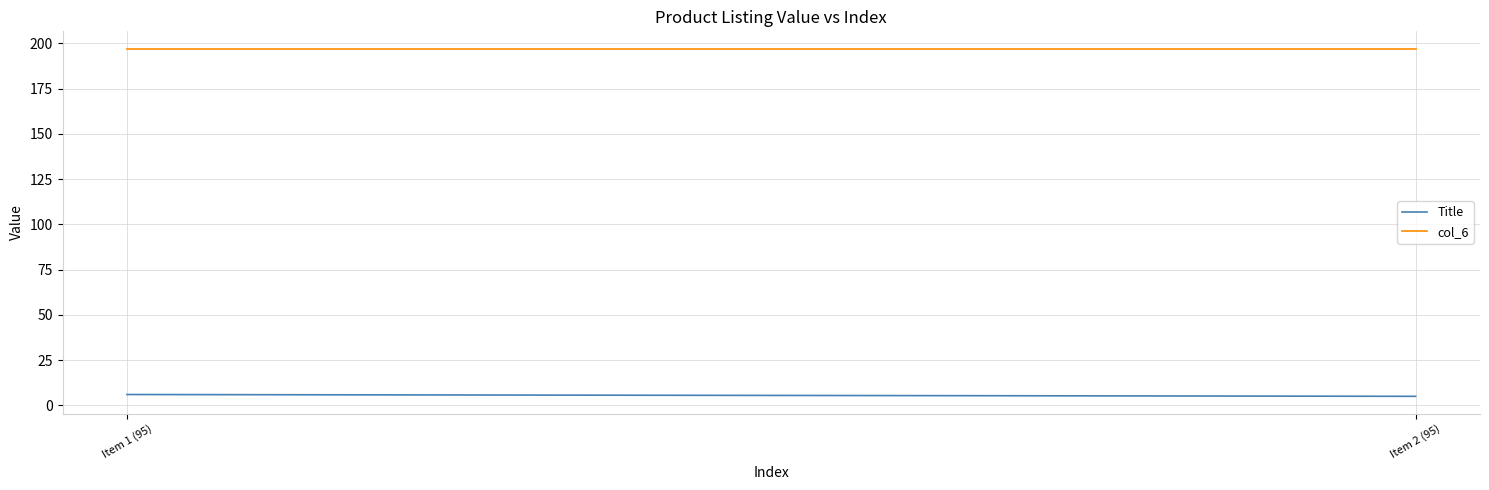

What are all the series names shown in the legend?

Title, col_6